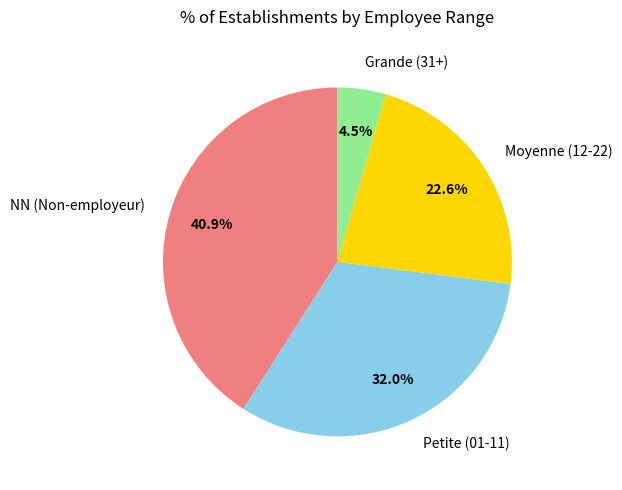

What is the total percentage of Petite (01-11) and Moyenne (12-22)?

54.6%